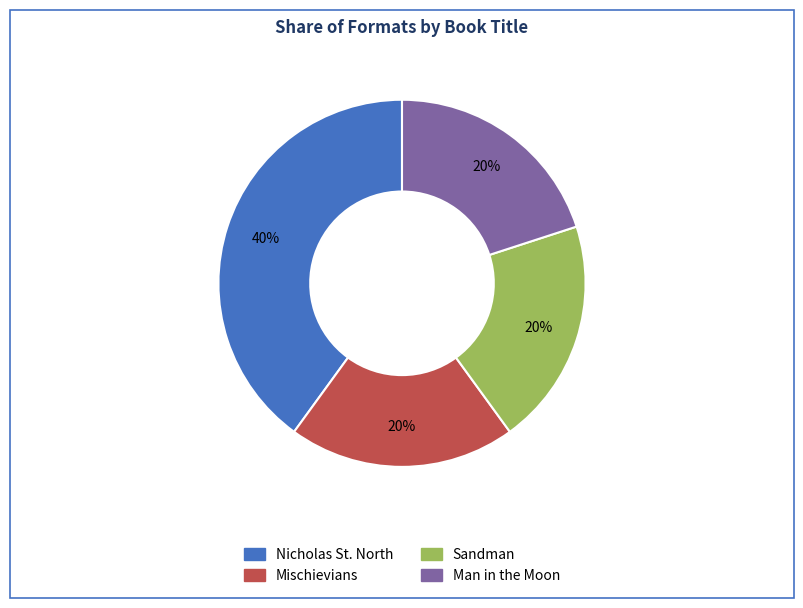

How many segments does this pie chart have?

4